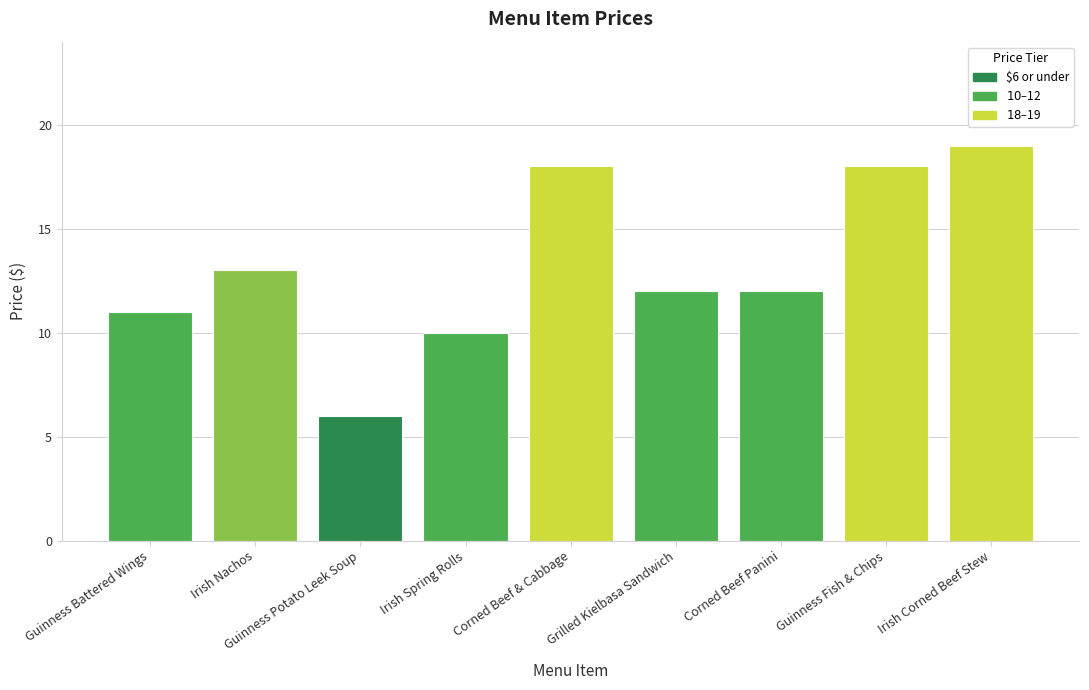

Reading left to right, what are all the values shown in this chart?

11	13	6	10	18	12	12	18	19